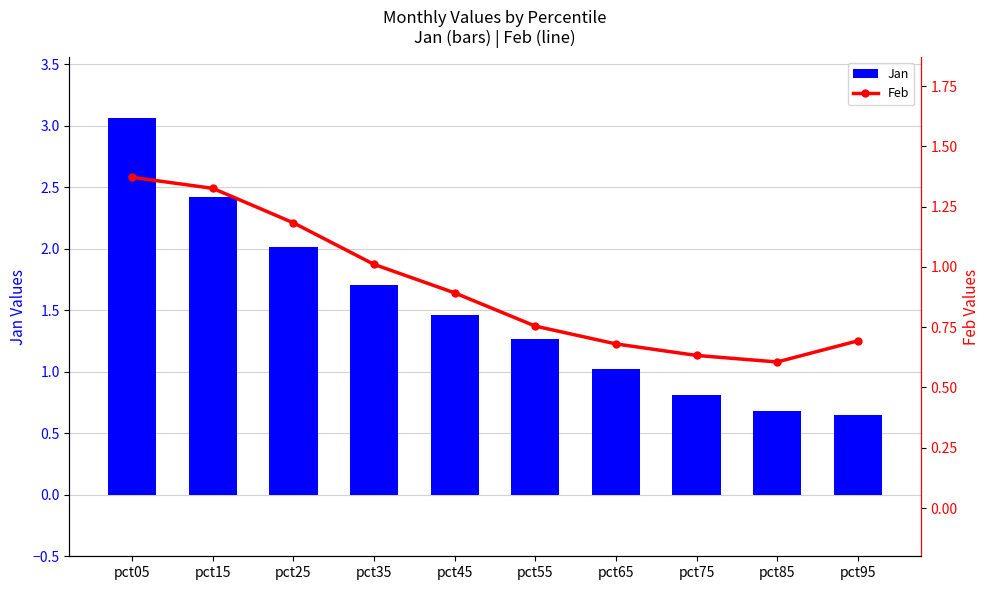

What is the difference between the maximum and minimum values in the Jan series?

2.4